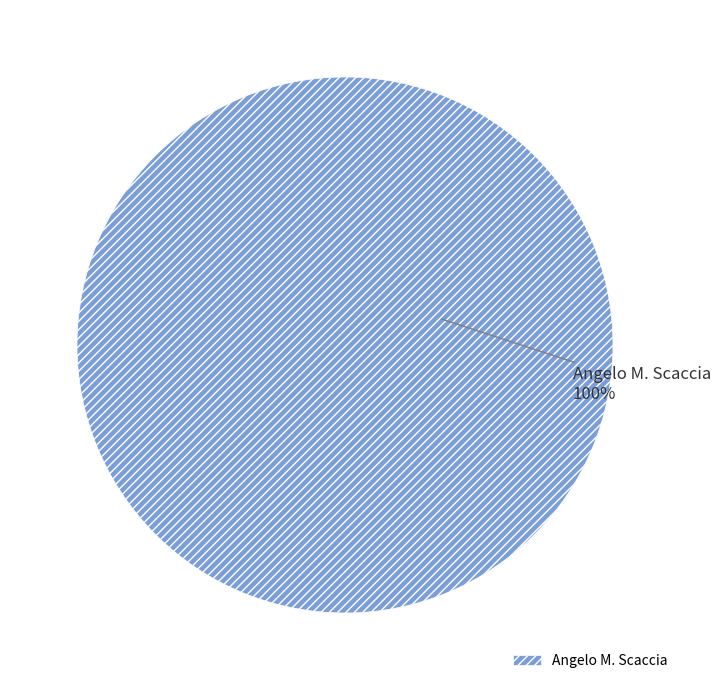

The Angelo M. Scaccia slice represents 94% of the pie. True or false?

False